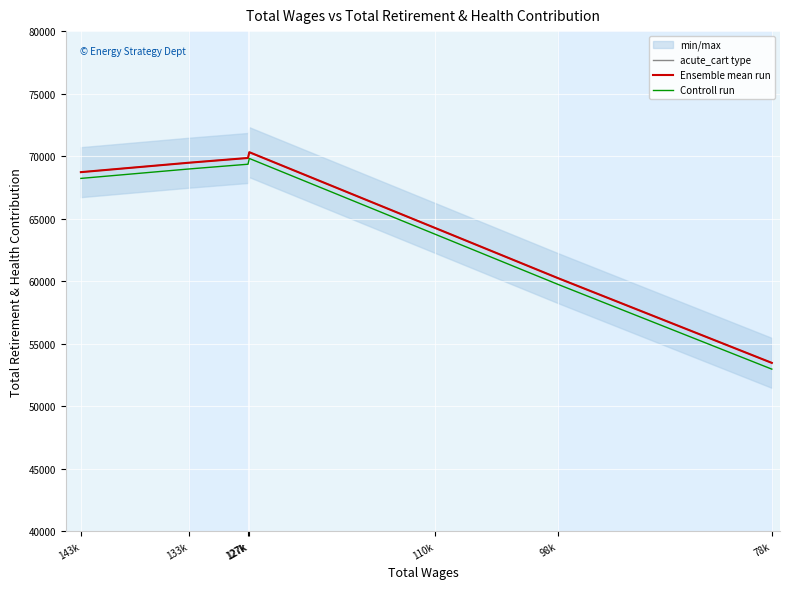

How many values in the acute_cart type series are below 68717?

3